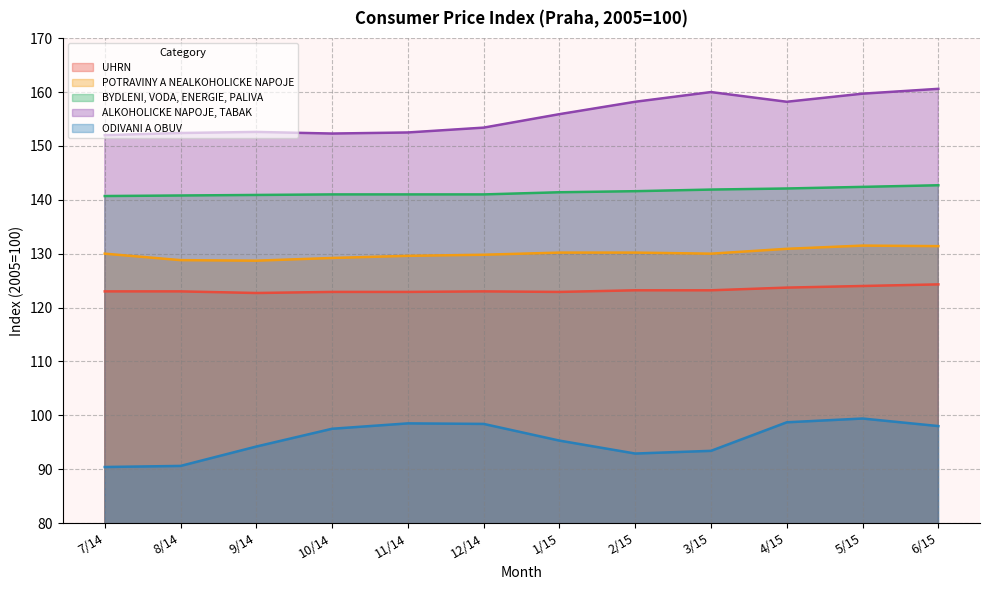

Reading left to right, transcribe all the data shown in this chart.

UHRN: 123.0	123.0	122.7	122.9	122.9	123.0	122.9	123.2	123.2	123.7	124.0	124.3
POTRAVINY A NEALKOHOLICKE NAPOJE: 130.0	128.8	128.7	129.2	129.6	129.8	130.2	130.2	130.0	130.9	131.5	131.4
BYDLENI, VODA, ENERGIE, PALIVA: 140.7	140.8	140.9	141.0	141.0	141.0	141.4	141.6	141.9	142.1	142.4	142.7
ALKOHOLICKE NAPOJE, TABAK: 152.0	152.4	152.6	152.3	152.5	153.4	155.9	158.2	160.0	158.2	159.7	160.6
ODIVANI A OBUV: 90.4	90.6	94.2	97.5	98.5	98.4	95.3	92.9	93.4	98.7	99.4	98.0